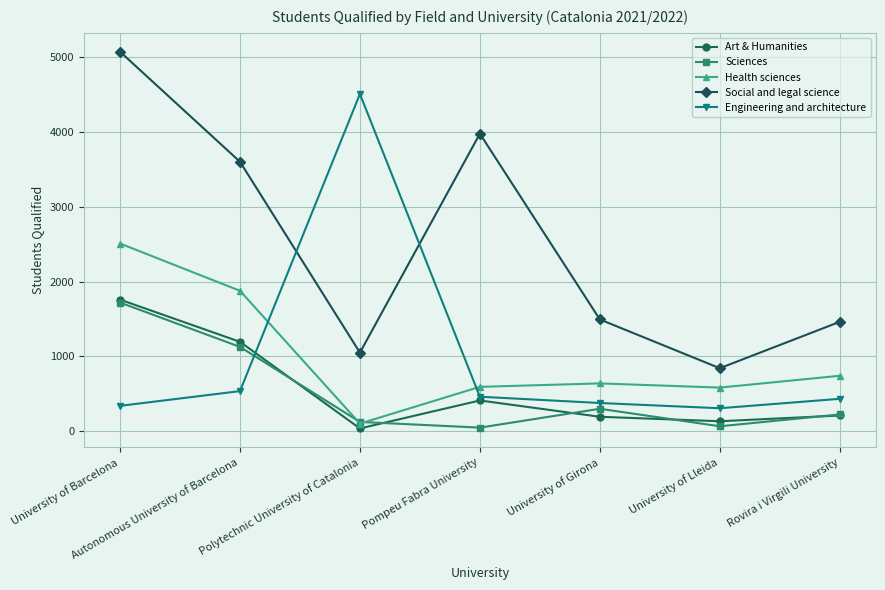

Is the value of Art & Humanities at Pompeu Fabra University greater than the value of Social and legal science at University of Barcelona?

No